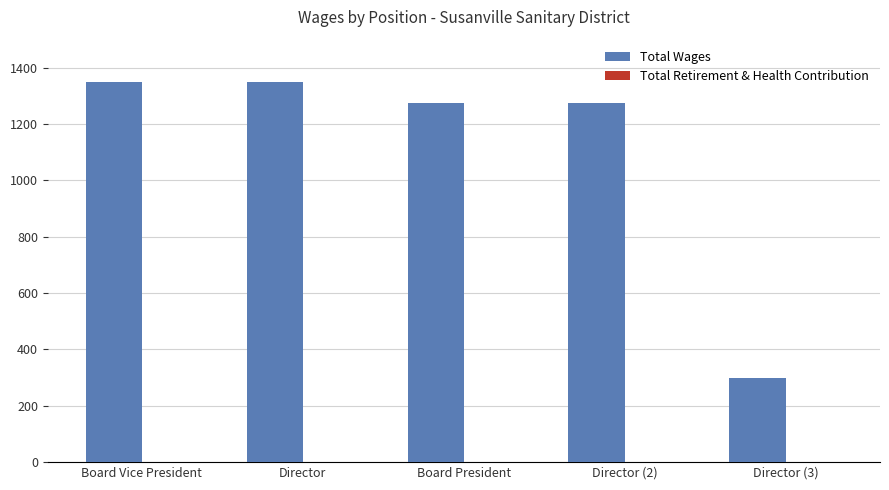

The value at Board President is 1275. True or false?

True